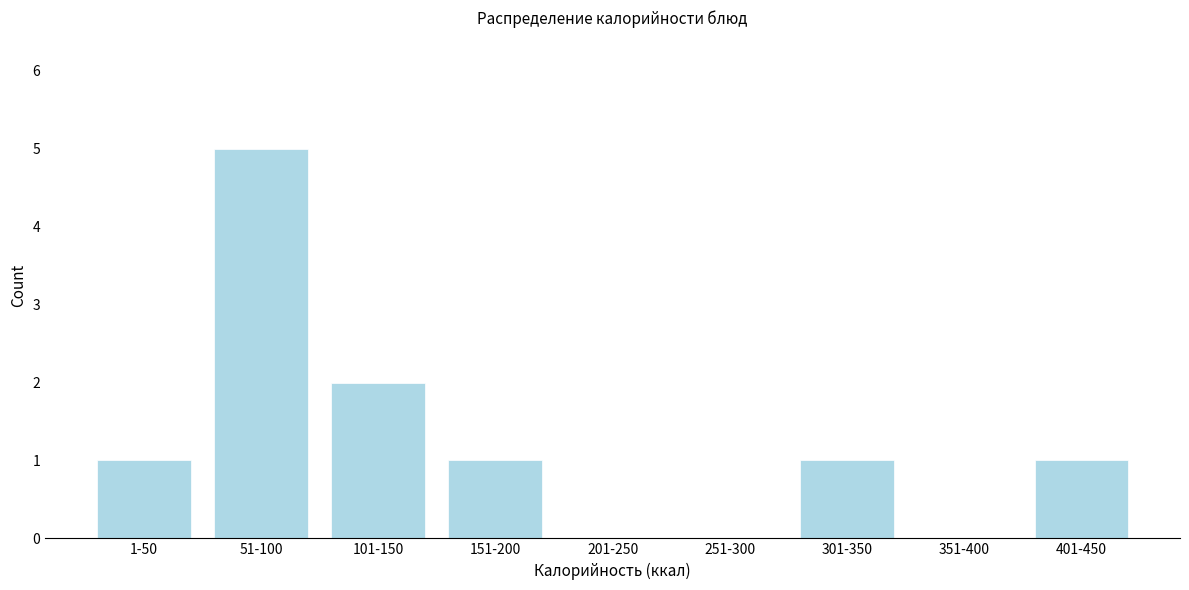

Reading left to right, what are all the values shown in this chart?

1-50=1	51-100=5	101-150=2	151-200=1	201-250=0	251-300=0	301-350=1	351-400=0	401-450=1